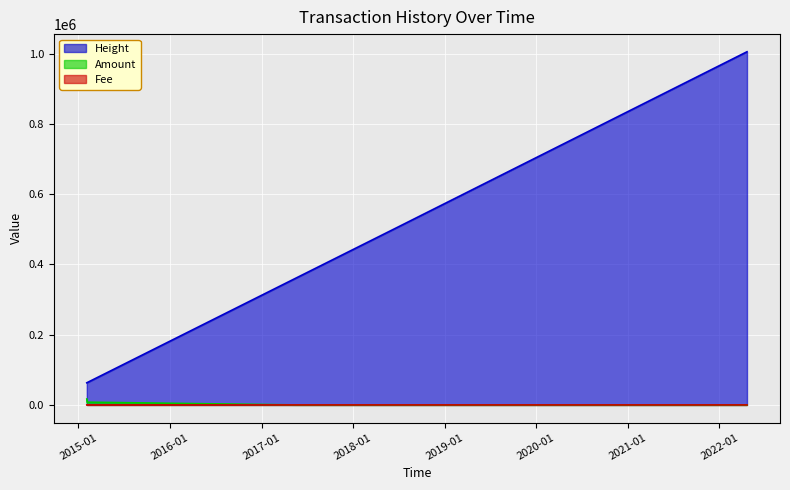

What is the highest value of the Height series?

1005560.0